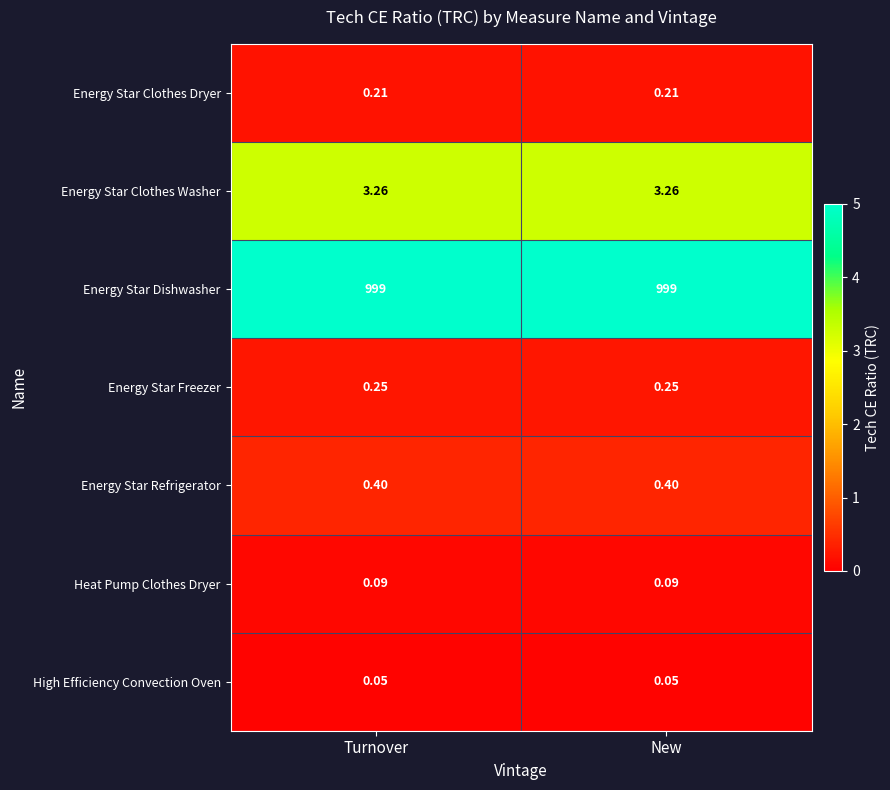

Is the value of High Efficiency Convection Oven at New greater than the value of Energy Star Clothes Washer at Turnover?

No